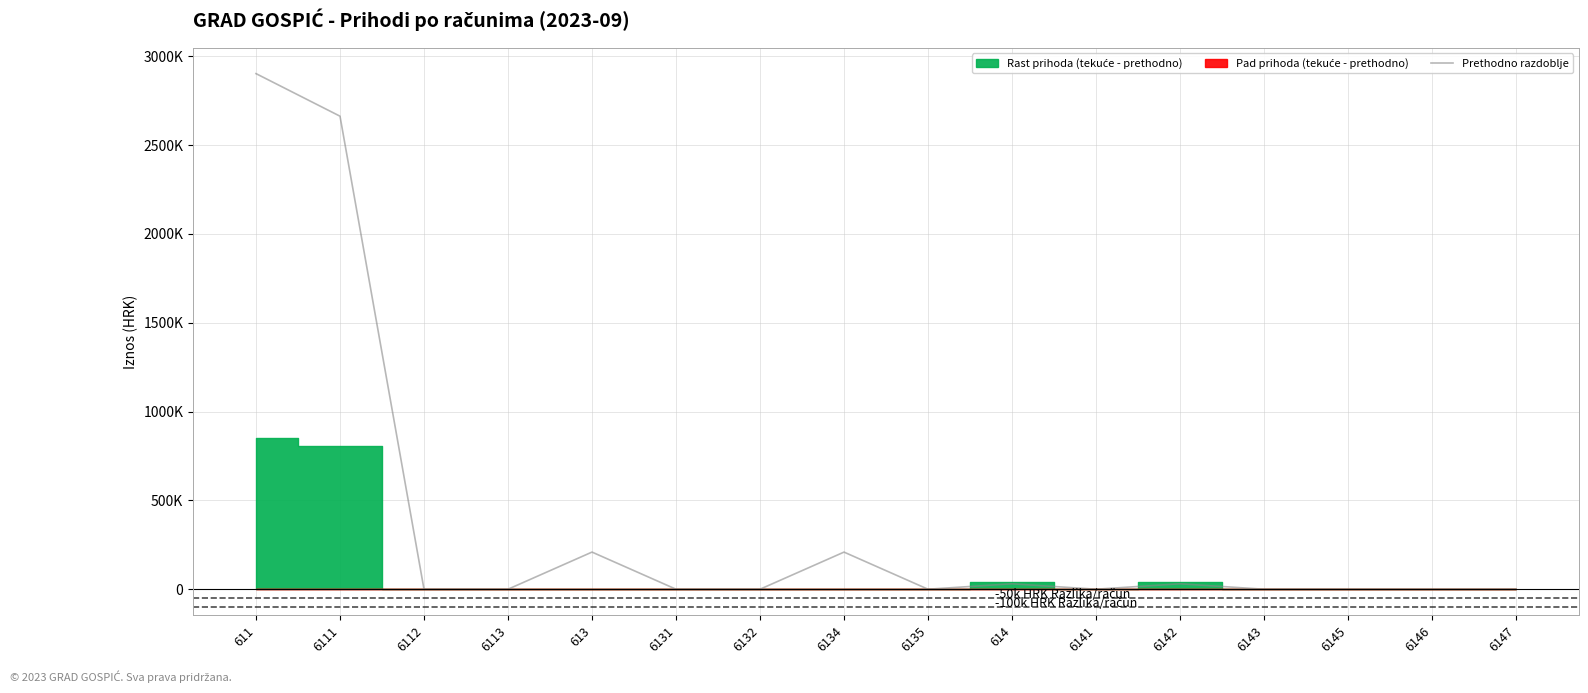

At which label is the value closest to 1451031?

6111